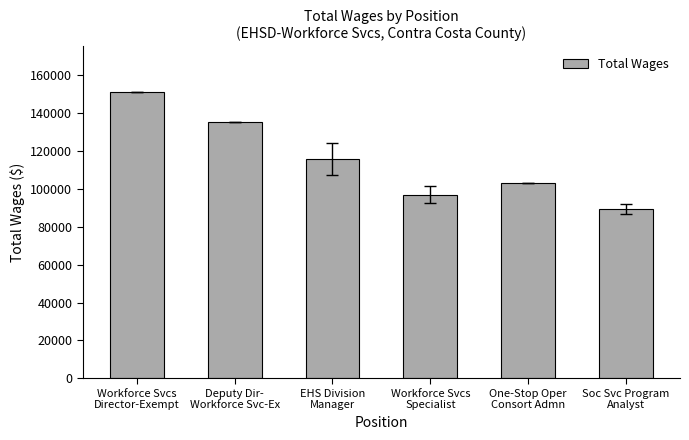

Rank the categories by value from lowest to highest.

Soc Svc Program
Analyst, Workforce Svcs
Specialist, One-Stop Oper
Consort Admn, EHS Division
Manager, Deputy Dir-
Workforce Svc-Ex, Workforce Svcs
Director-Exempt